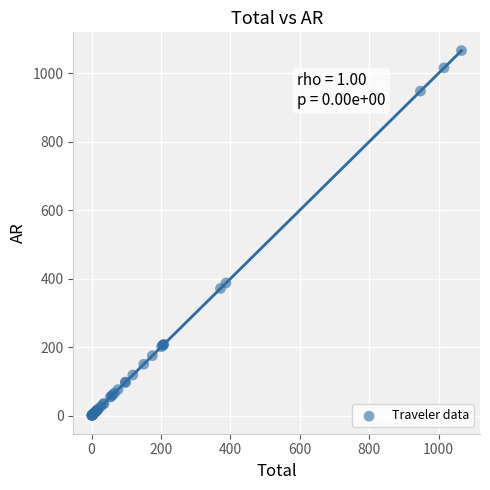

What Y value in the scatter plot is closest to 533?

387.4